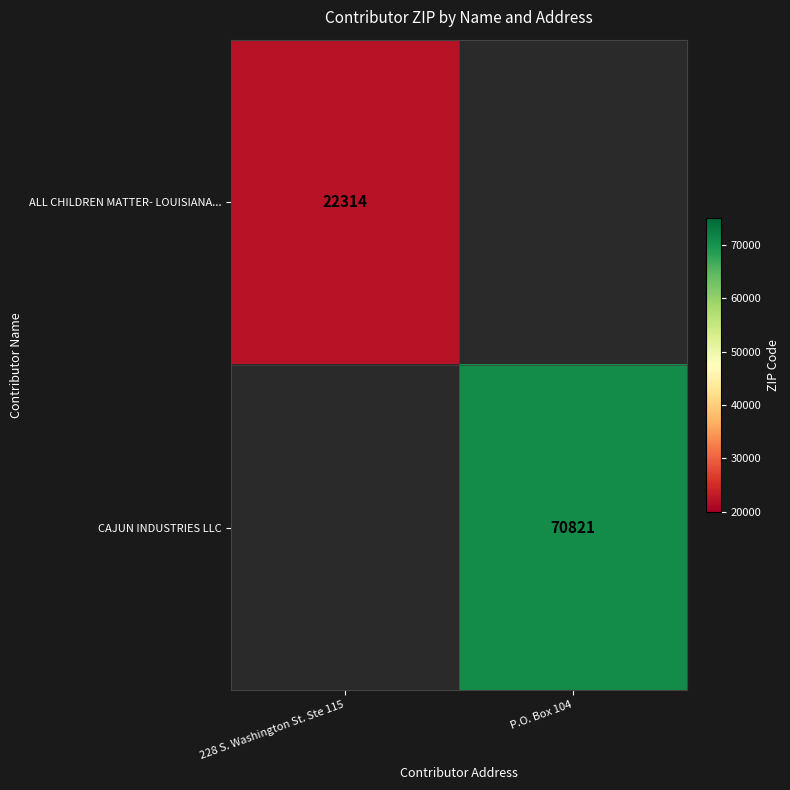

The value of ALL CHILDREN MATTER- LOUISIANA... at 228 S. Washington St. Ste 115 is 37794. True or false?

False